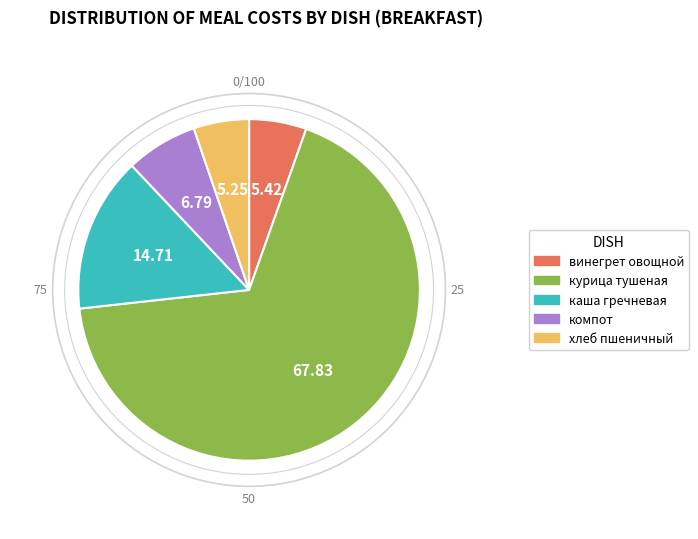

Does каша гречневая represent more than half of the total?

No